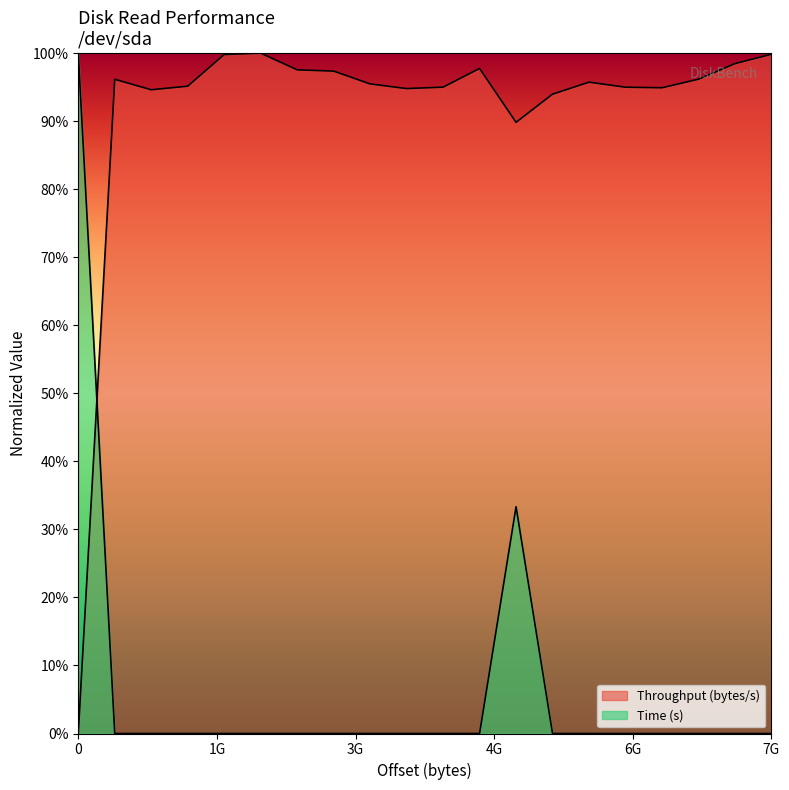

Where do Time (s) and Throughput (MB/s) first cross each other?

0 and 419430400